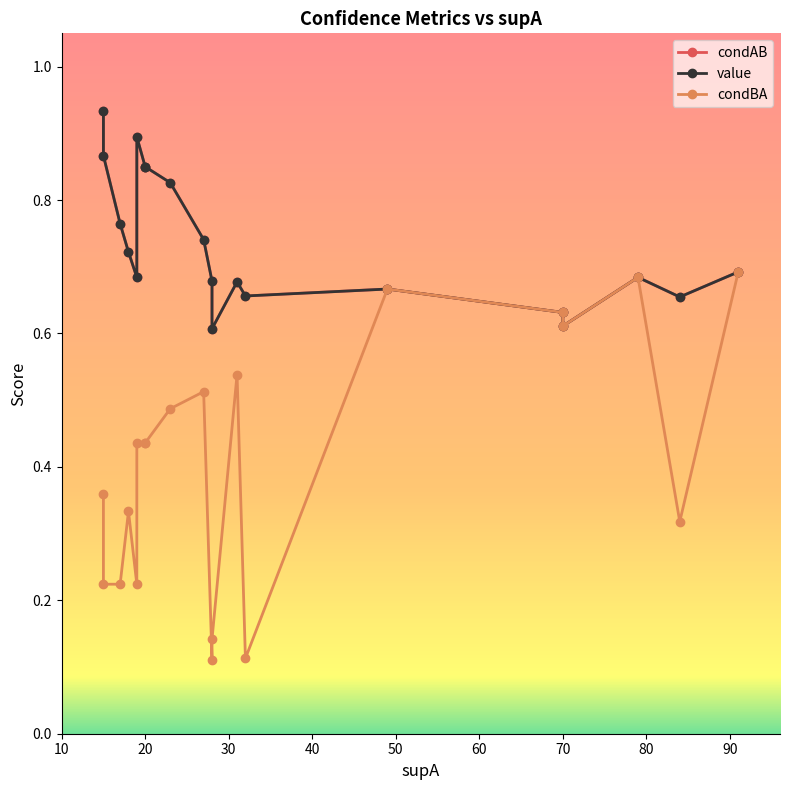

Reading left to right, list all the values displayed in this chart.

condAB: 0.9	0.9	0.8	0.7	0.7	0.9	0.8	0.8	0.8	0.7	0.7	0.6	0.7	0.7	0.7	0.6	0.6	0.7	0.7	0.7
value: 0.9	0.9	0.8	0.7	0.7	0.9	0.8	0.8	0.8	0.7	0.7	0.6	0.7	0.7	0.7	0.6	0.6	0.7	0.7	0.7
condBA: 0.4	0.2	0.2	0.3	0.2	0.4	0.4	0.4	0.5	0.5	0.1	0.1	0.5	0.1	0.7	0.6	0.6	0.7	0.3	0.7